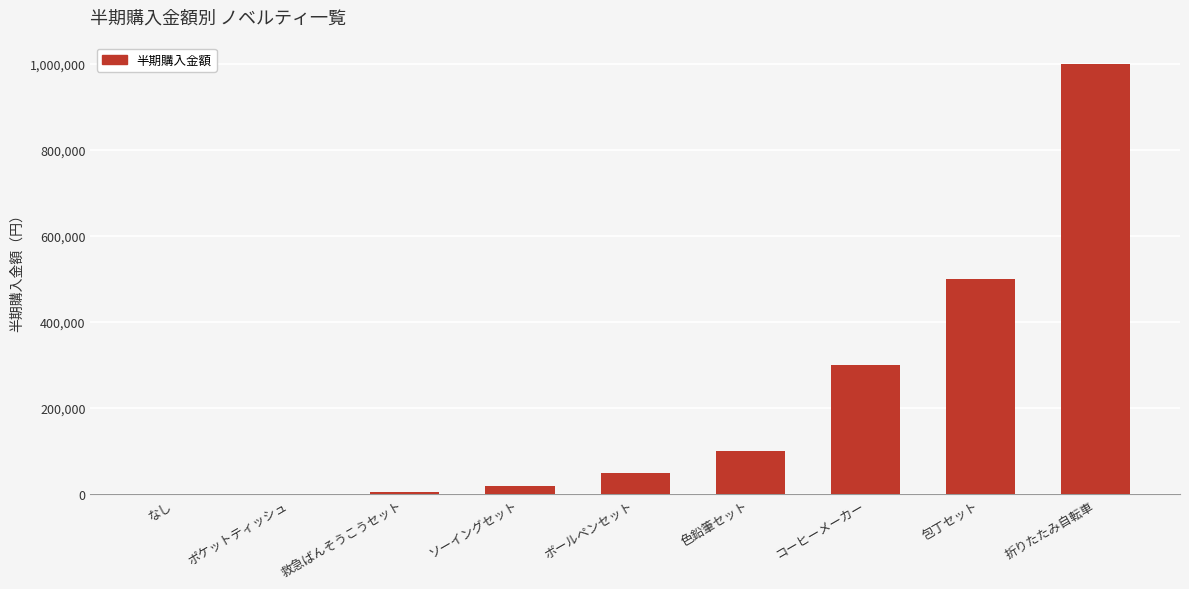

Which has a higher value, ボールペンセット or 救急ばんそうこうセット?

ボールペンセット